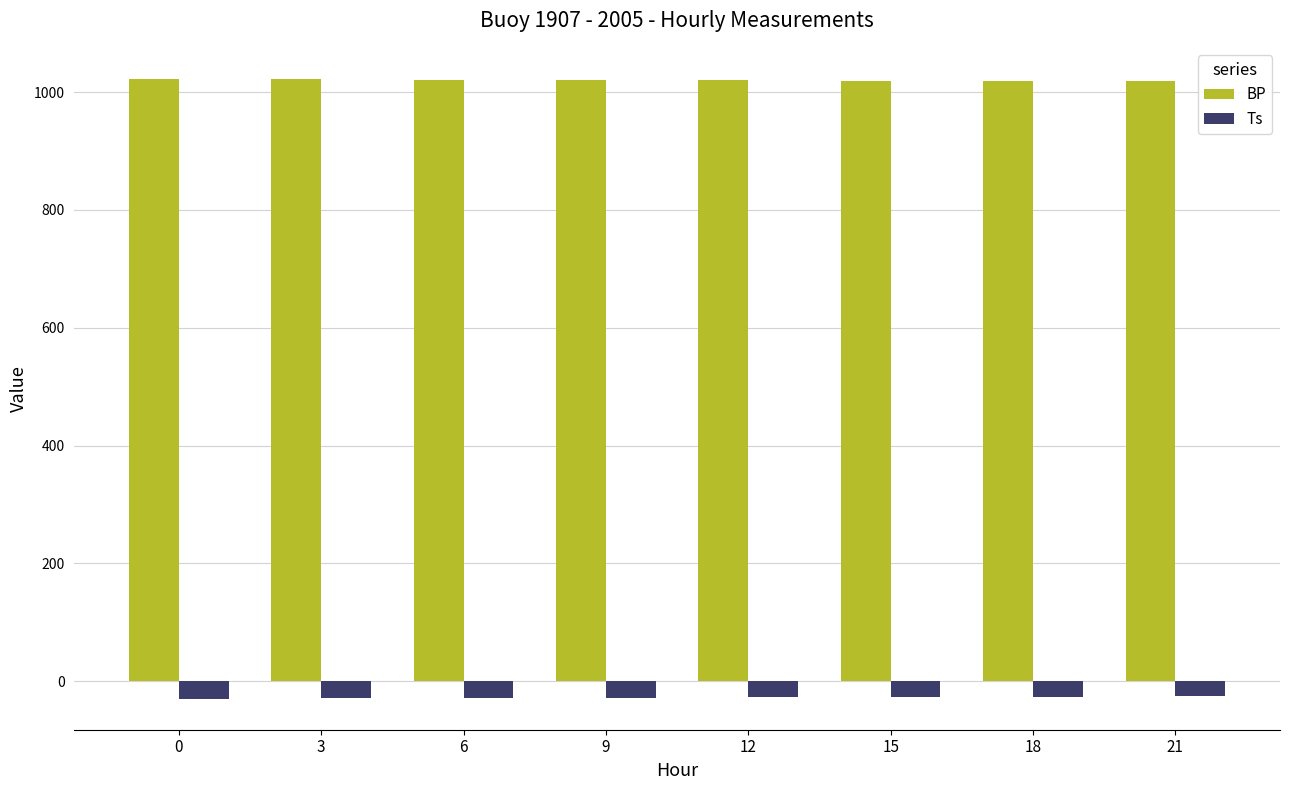

What is the smallest value displayed?

-29.8